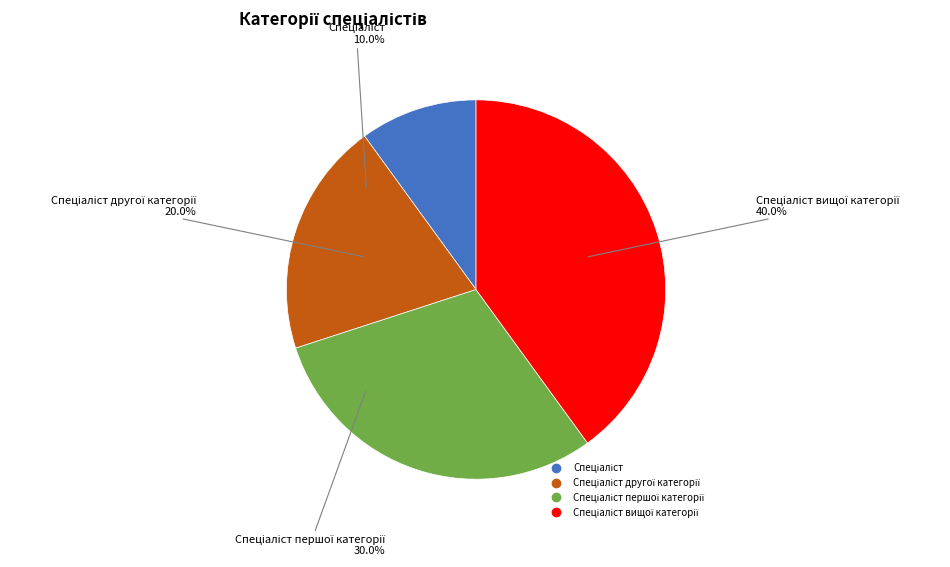

How many segments does this pie chart have?

4